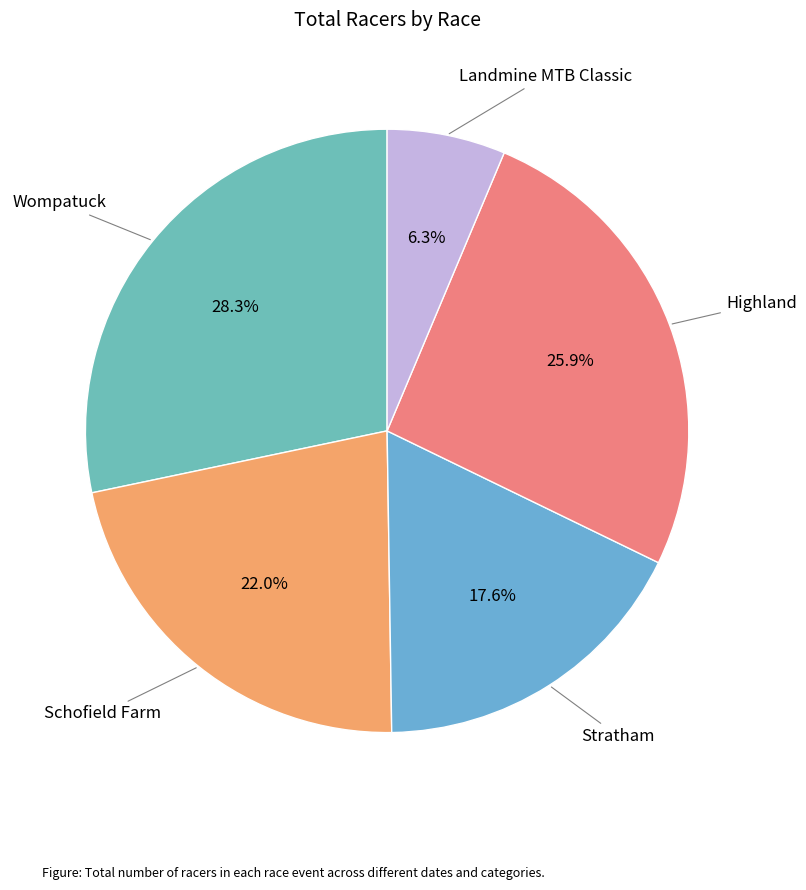

Rank the categories by value from lowest to highest.

Landmine MTB Classic, Stratham, Schofield Farm, Highland, Wompatuck